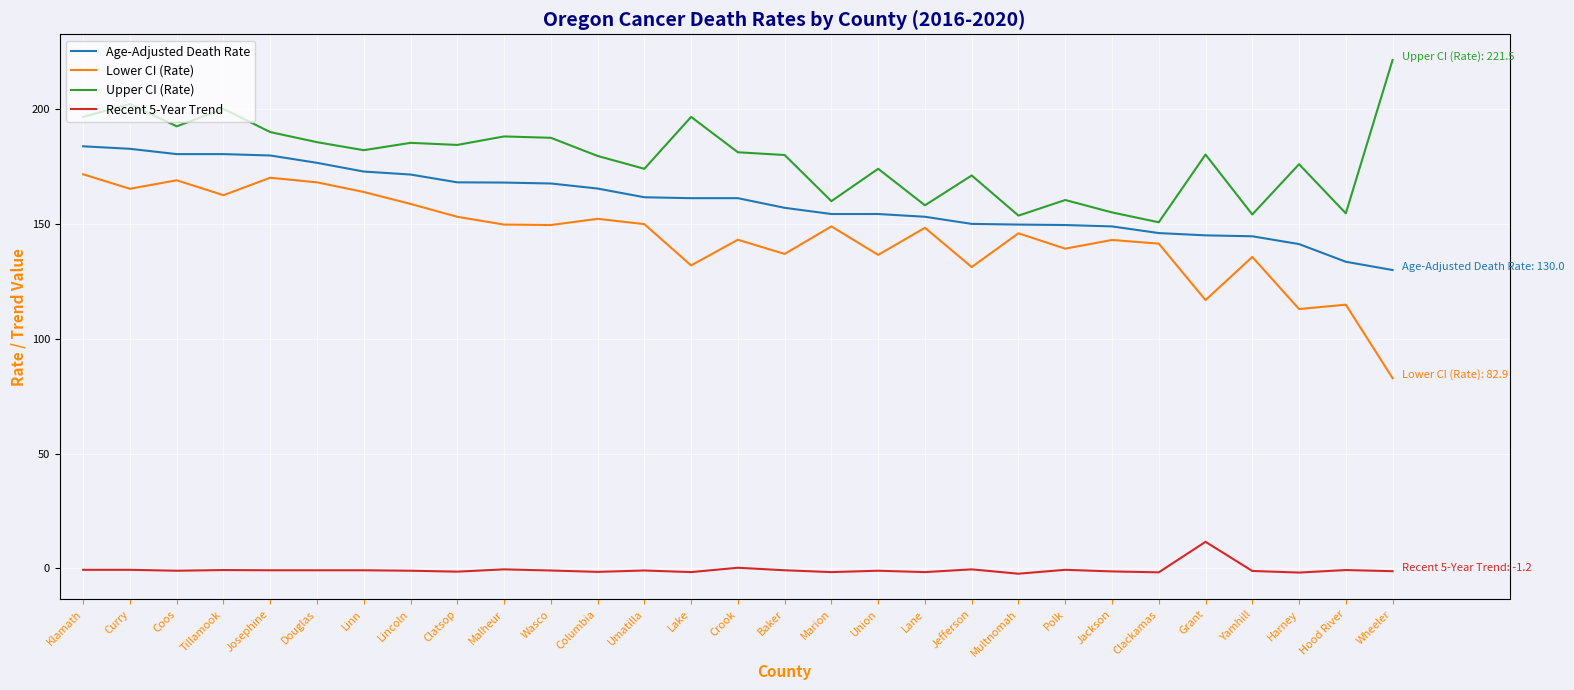

What is the approximate value of Recent 5-Year Trend at Lake?

-1.6